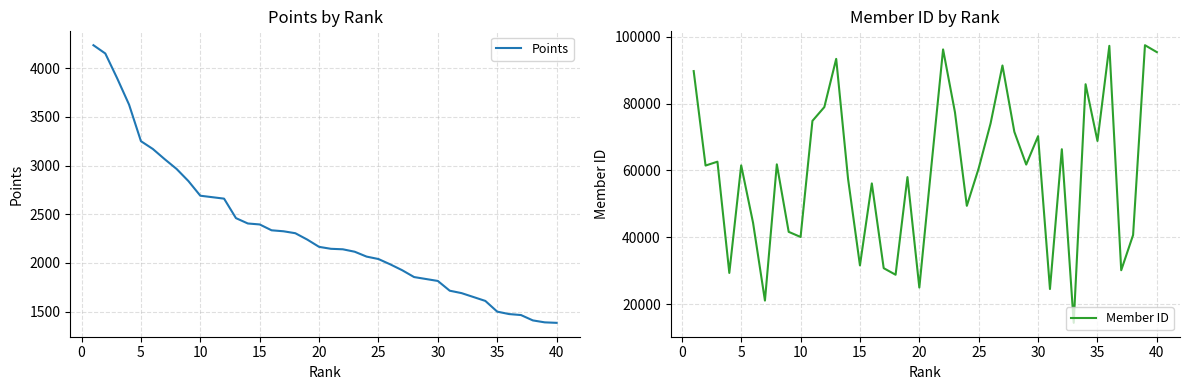

True or false: Points has a value of 2165 at 20.

True